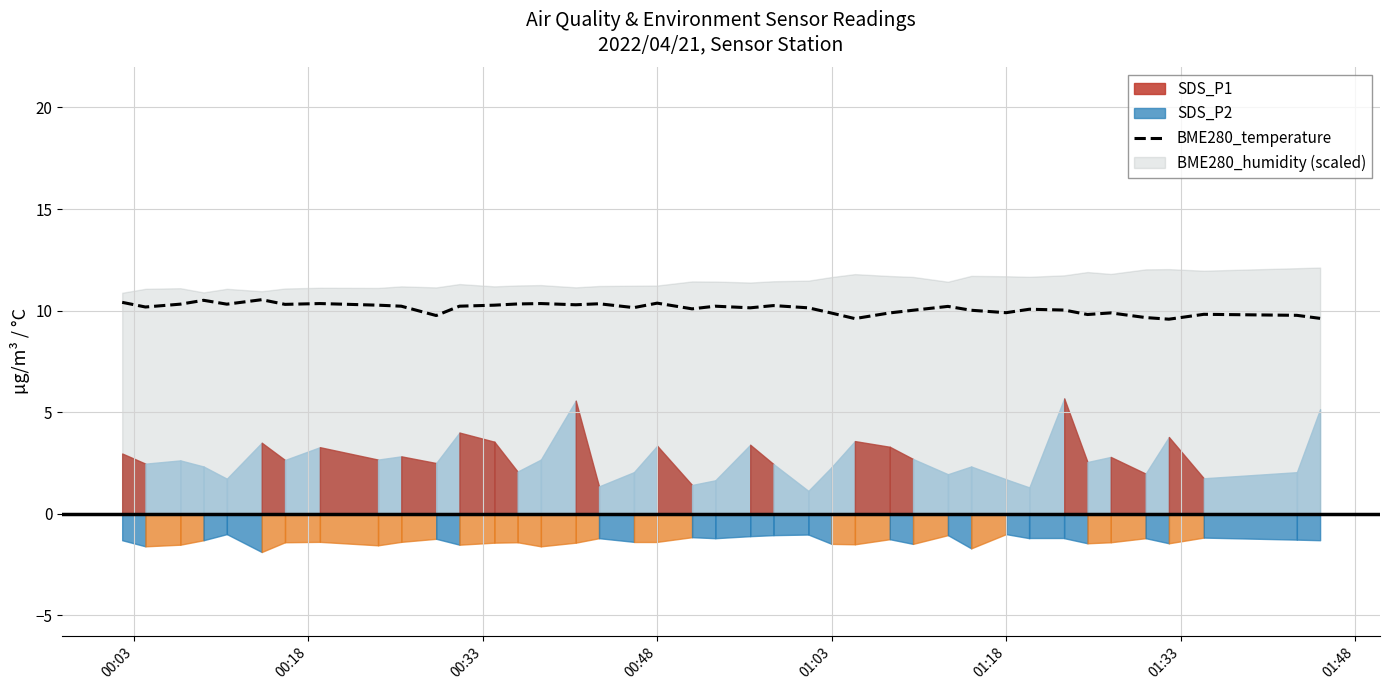

How many interior local valleys (lower than both neighbors) does the data have?

12